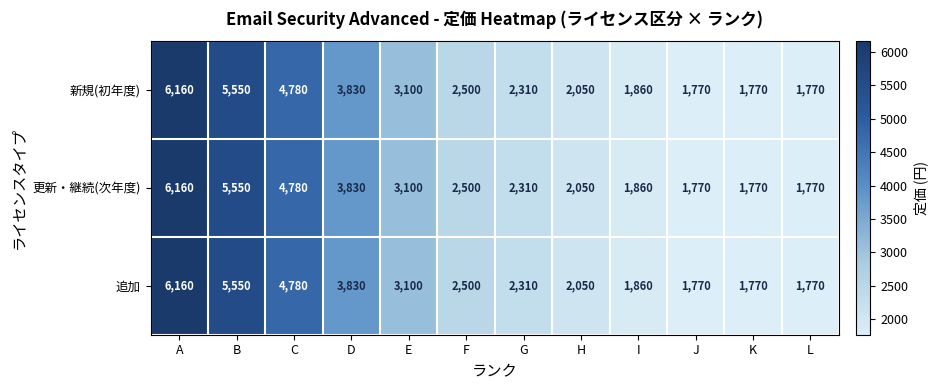

The 新規(初年度) series shows 7410 at C. True or false?

False